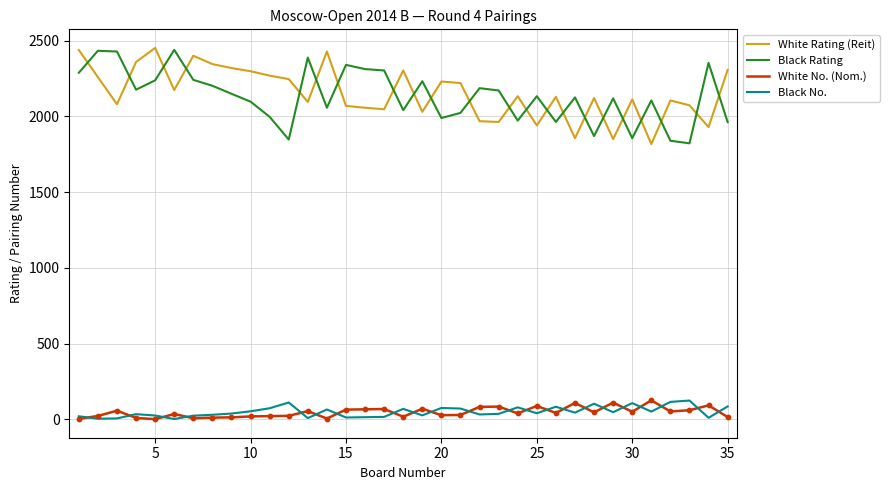

What is the highest value of the Black Rating series?

2439